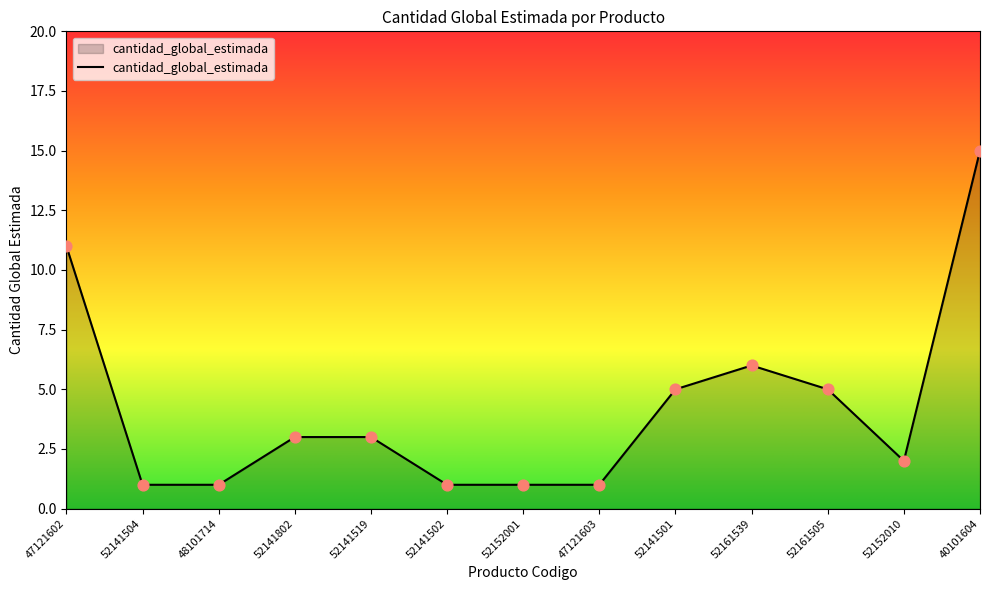

What is the change in value from 47121602 to 52141802?

-8